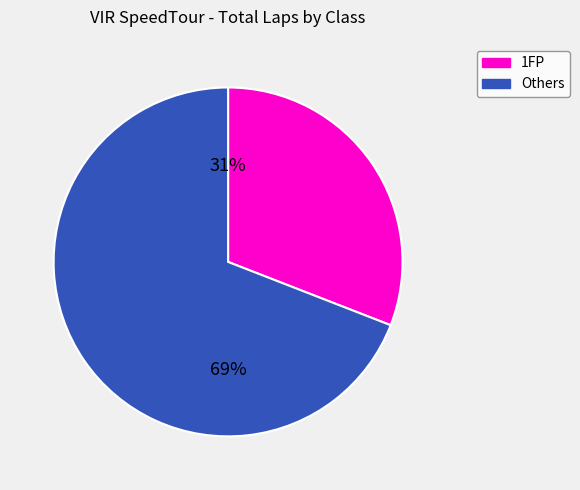

Is there any slice that represents more than half of the pie?

Yes